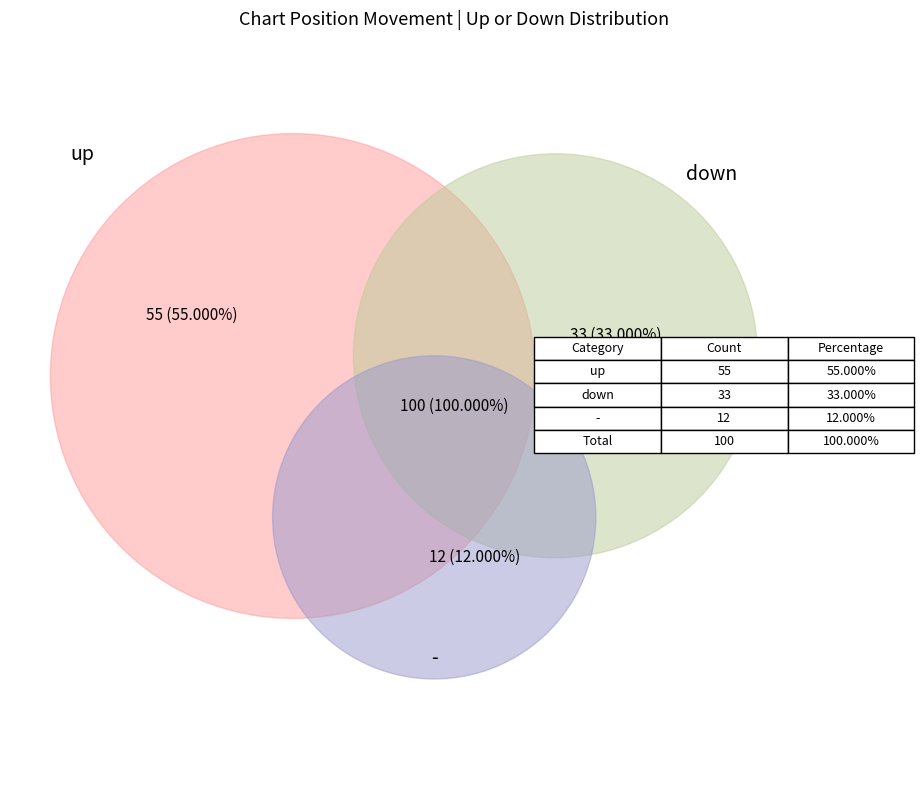

What is the smallest slice in the pie chart?

-